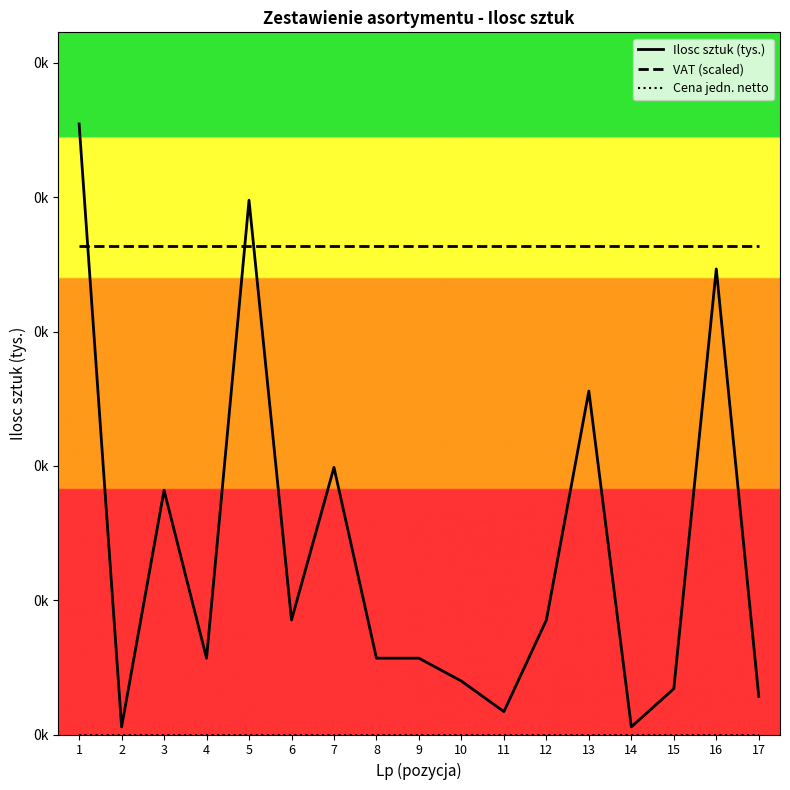

Rank the series by their maximum value, from lowest to highest.

Cena jedn. netto, VAT (scaled), Ilosc sztuk (tys.)